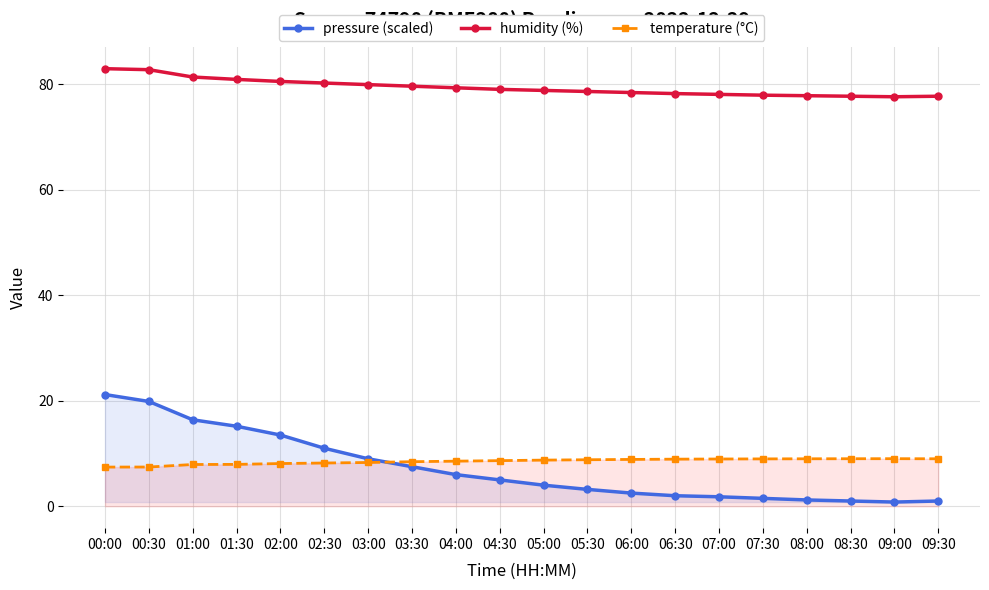

Rank the categories by pressure (scaled) value from lowest to highest.

09:00, 08:30, 09:30, 08:00, 07:30, 07:00, 06:30, 06:00, 05:30, 05:00, 04:30, 04:00, 03:30, 03:00, 02:30, 02:00, 01:30, 01:00, 00:30, 00:00